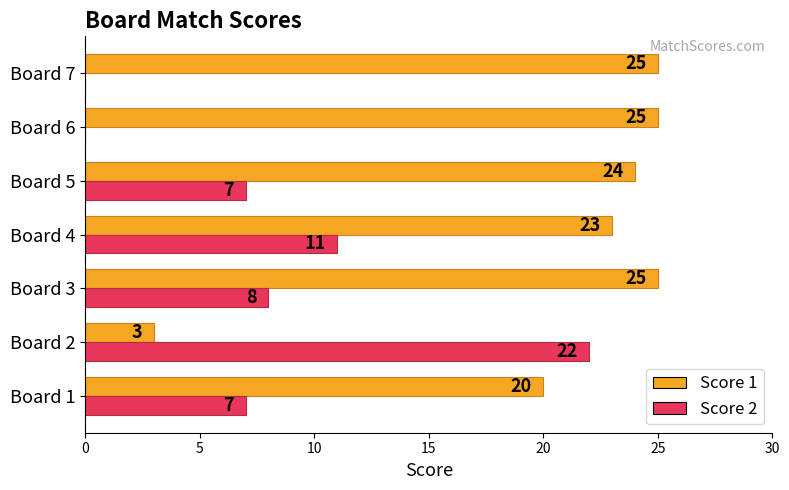

Is it true that Score 2 equals 11 at Board 4?

True